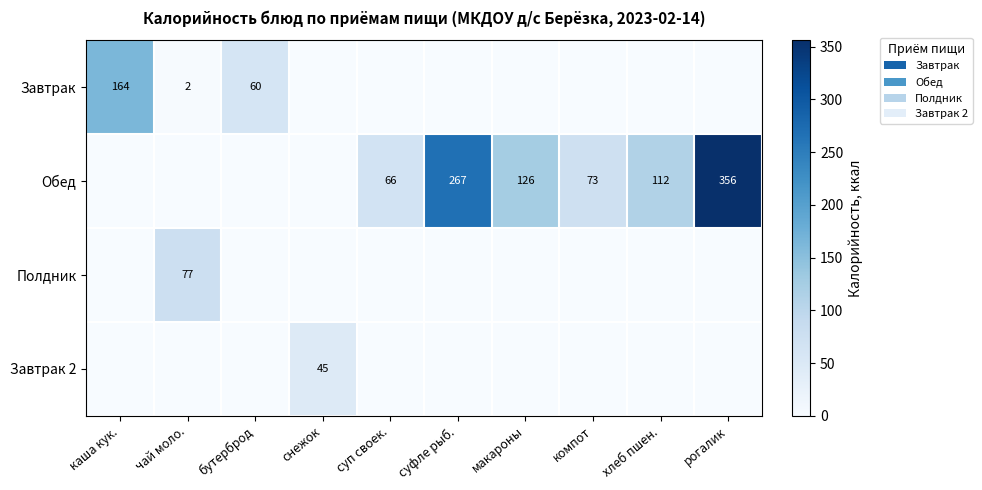

Is it true that Завтрак 2 equals 45 at снежок?

True